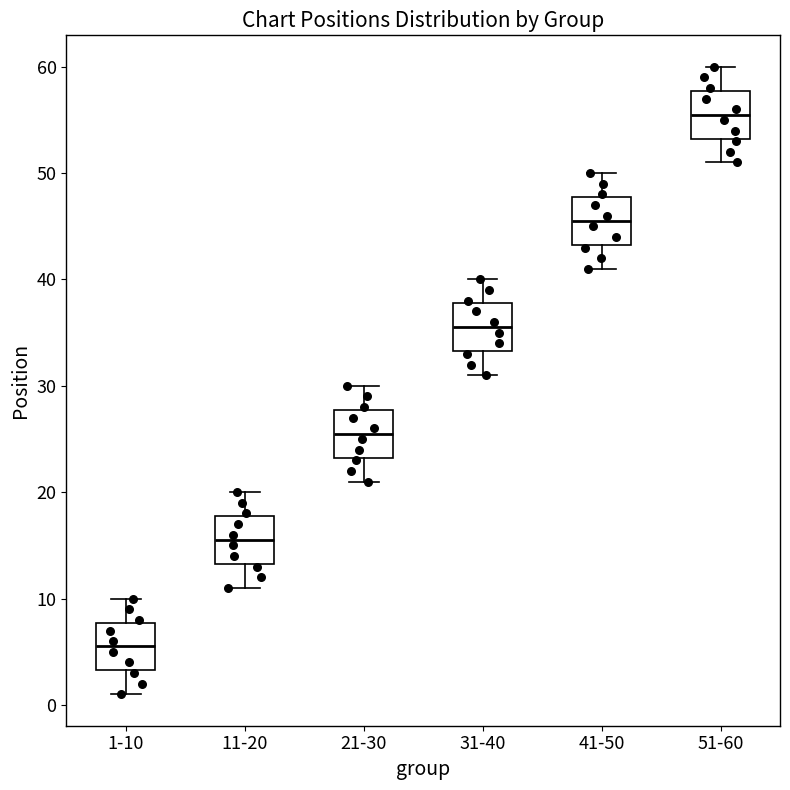

Reading left to right, read every box against the y-axis: the position of its median line, the range the box covers, and the ends of its whiskers. The values are not printed on the chart, so give them approximately, as read against the axis.

1-10: median 6, box 3 to 8, whiskers 1 to 10
11-20: median 16, box 13 to 18, whiskers 11 to 20
21-30: median 26, box 23 to 28, whiskers 21 to 30
31-40: median 36, box 33 to 38, whiskers 31 to 40
41-50: median 46, box 43 to 48, whiskers 41 to 50
51-60: median 56, box 53 to 58, whiskers 51 to 60